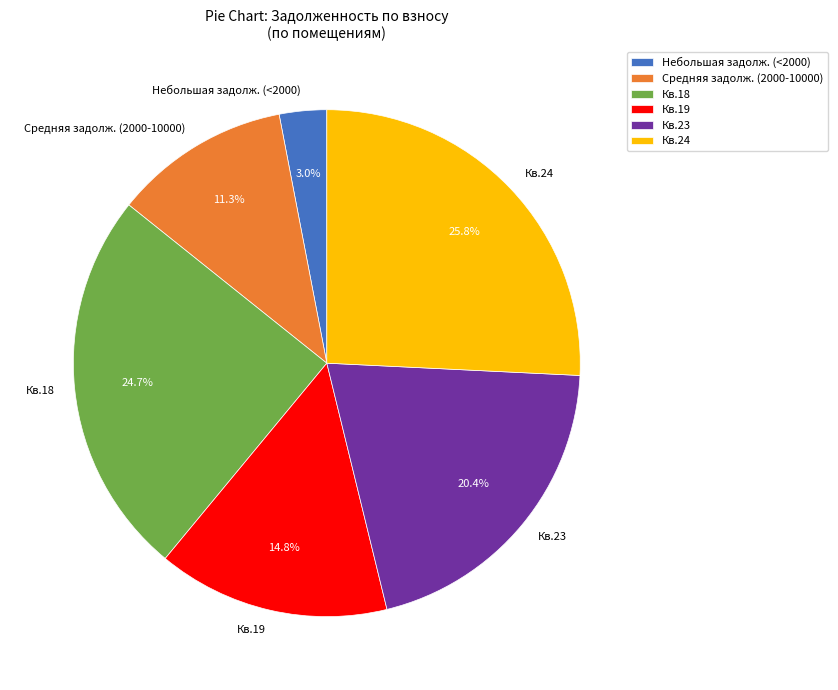

Count the number of slices in the pie.

6